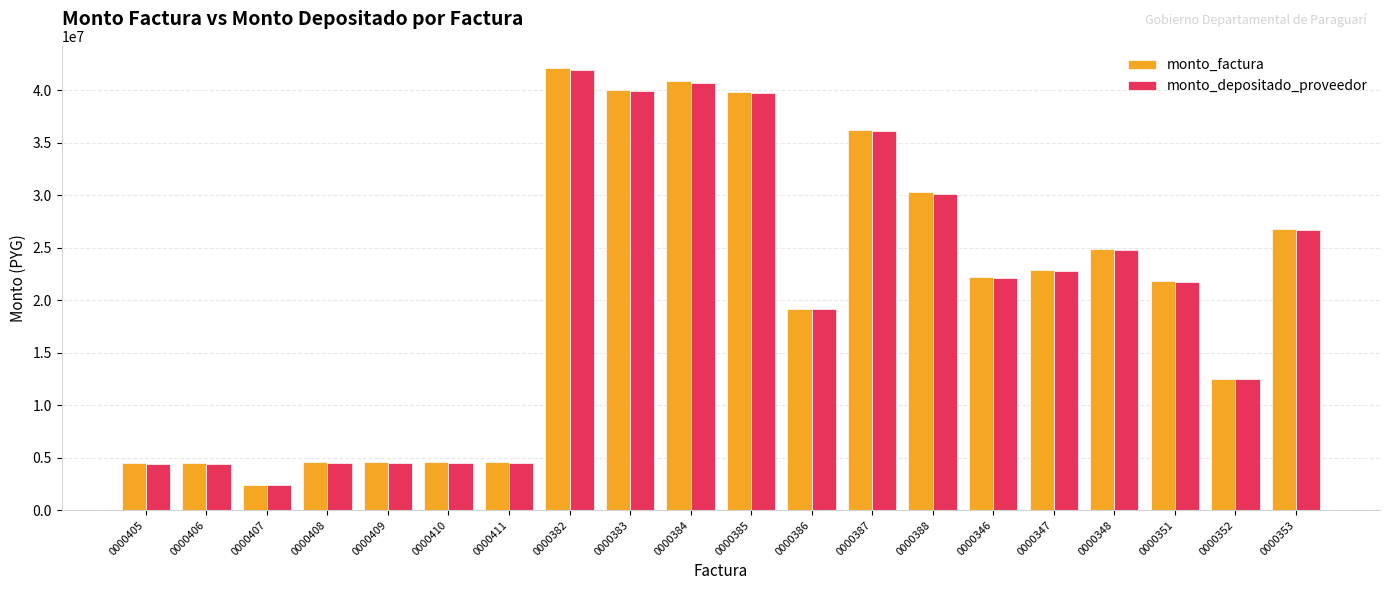

At which category is the sum across all series the highest?

0000382